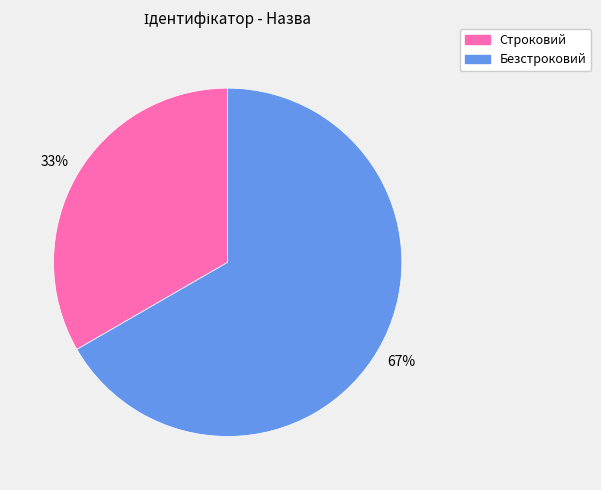

How many segments does this pie chart have?

2